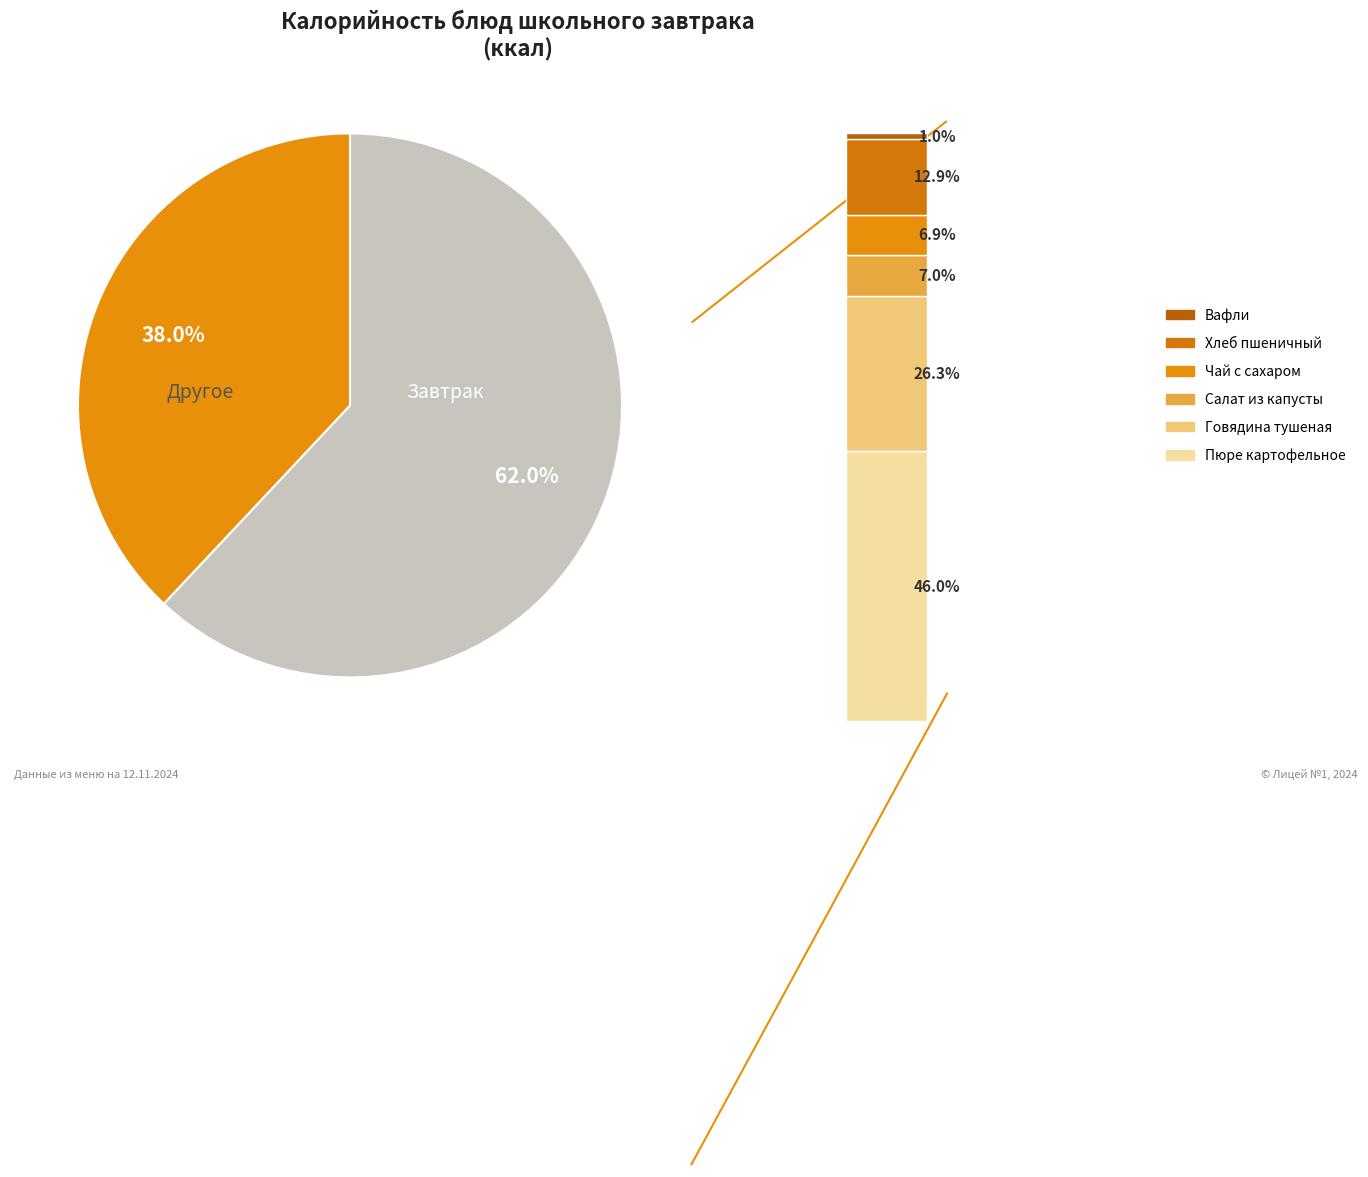

The Вафли slice represents 12% of the pie. True or false?

False